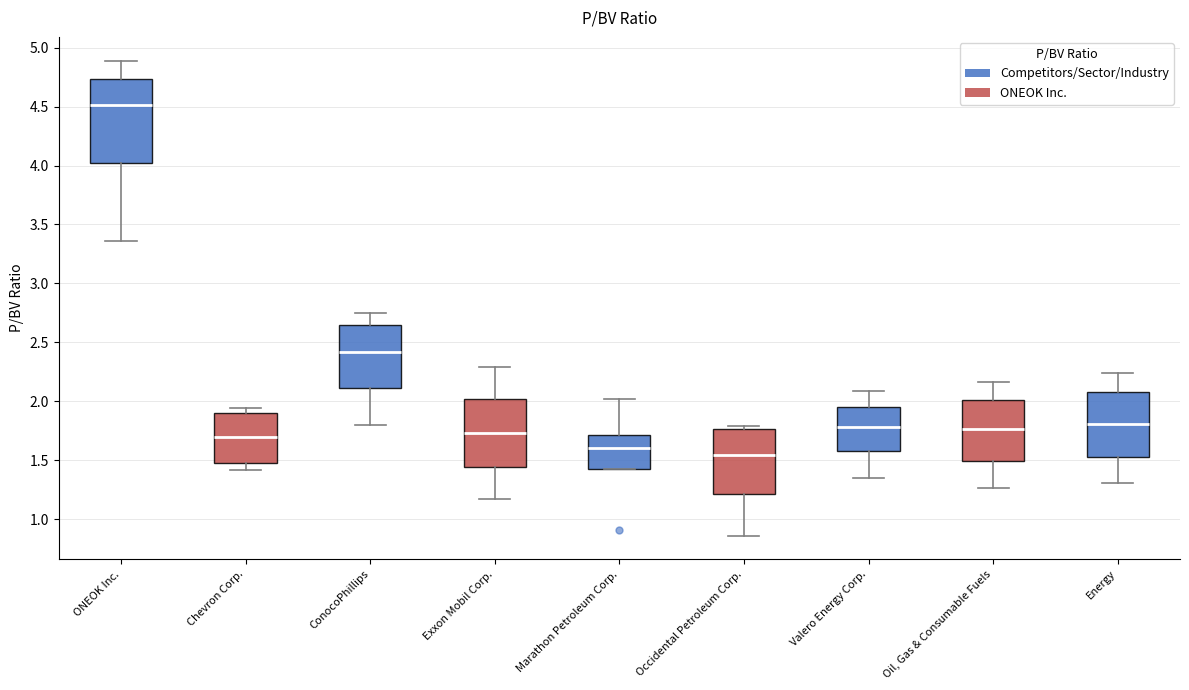

Which box is the tallest, from its lower edge to its upper edge?

ONEOK Inc.